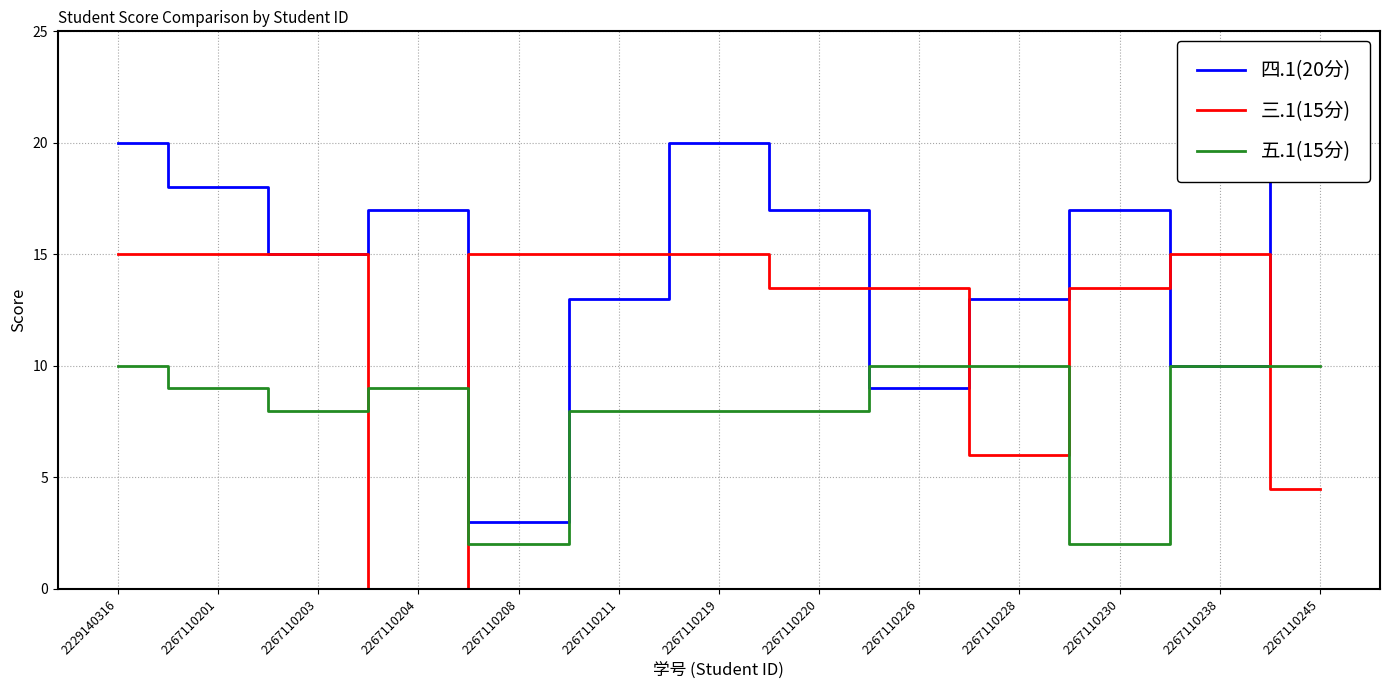

The value of 三.1(15分) at 2267110203 is 8.1. True or false?

False